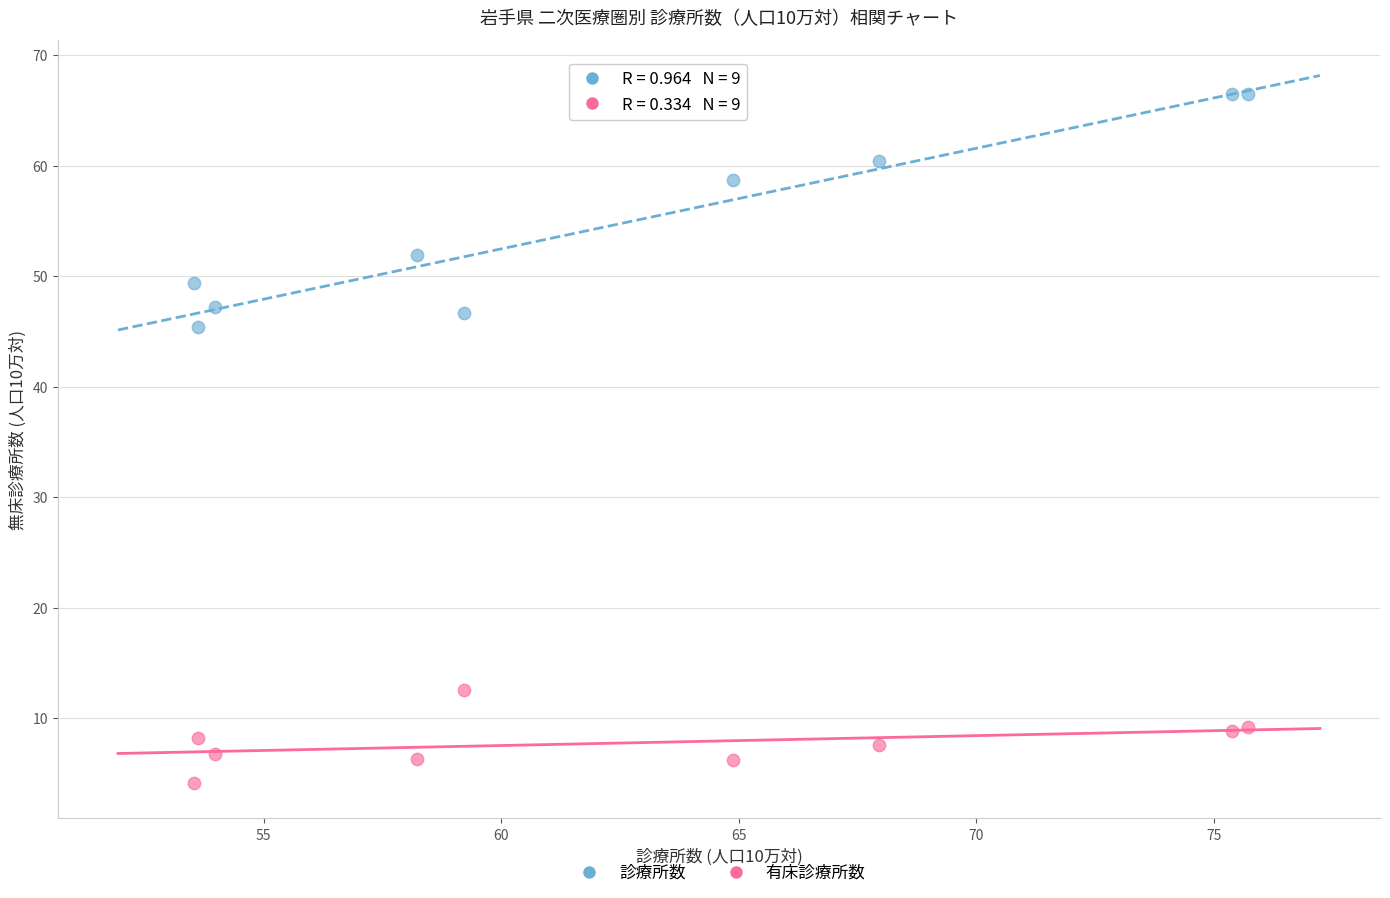

Across all data points, what is the range of X values (max minus min)?

22.2